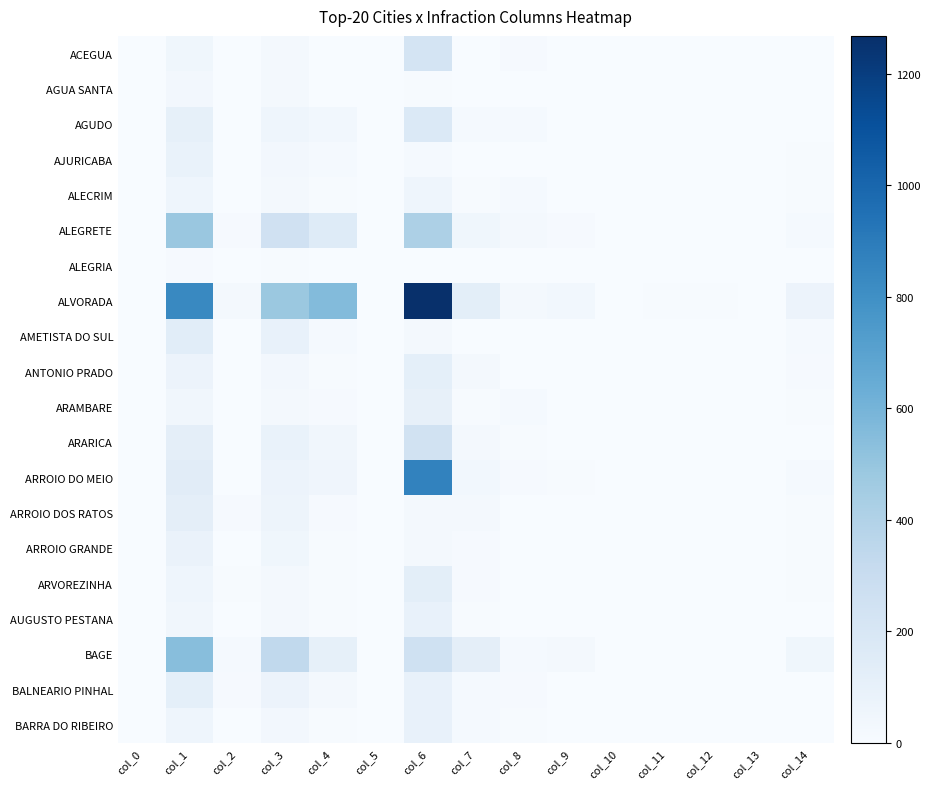

What is the greatest value displayed?

1268